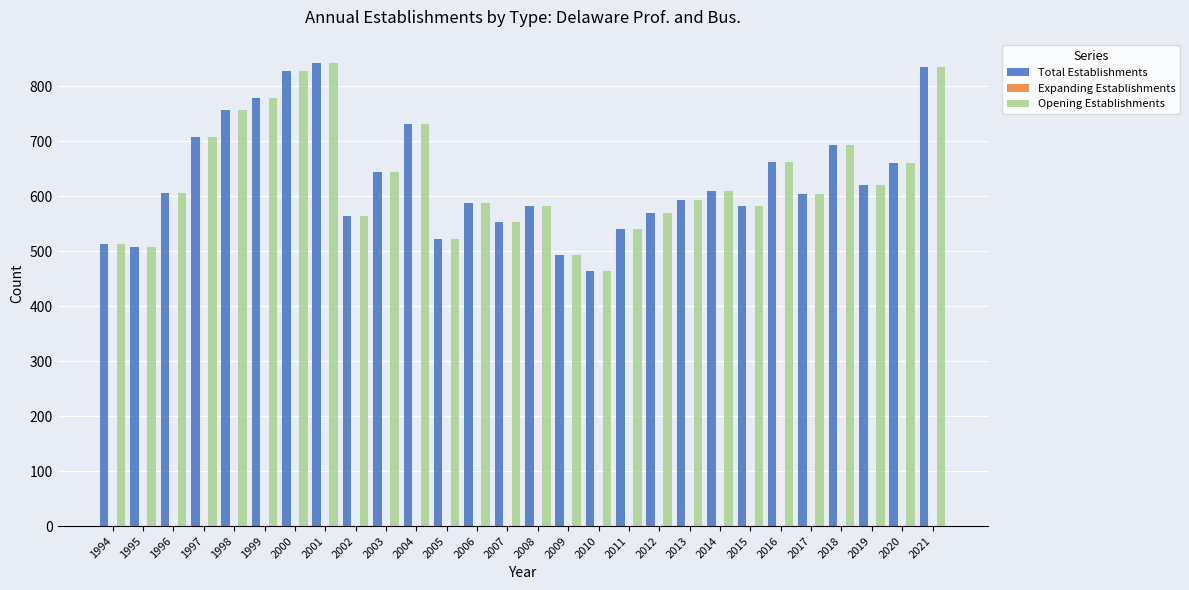

What is the minimum value for Total Establishments?

465